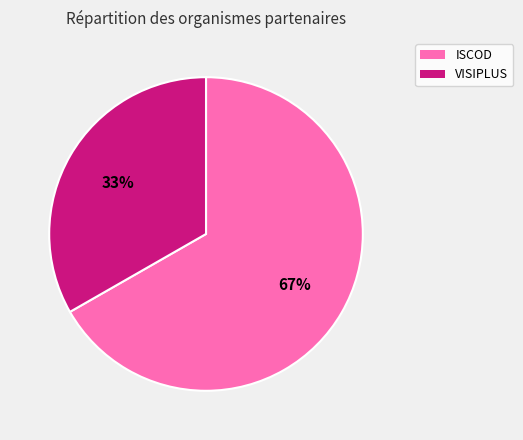

Is the sum of VISIPLUS and ISCOD greater than half?

Yes